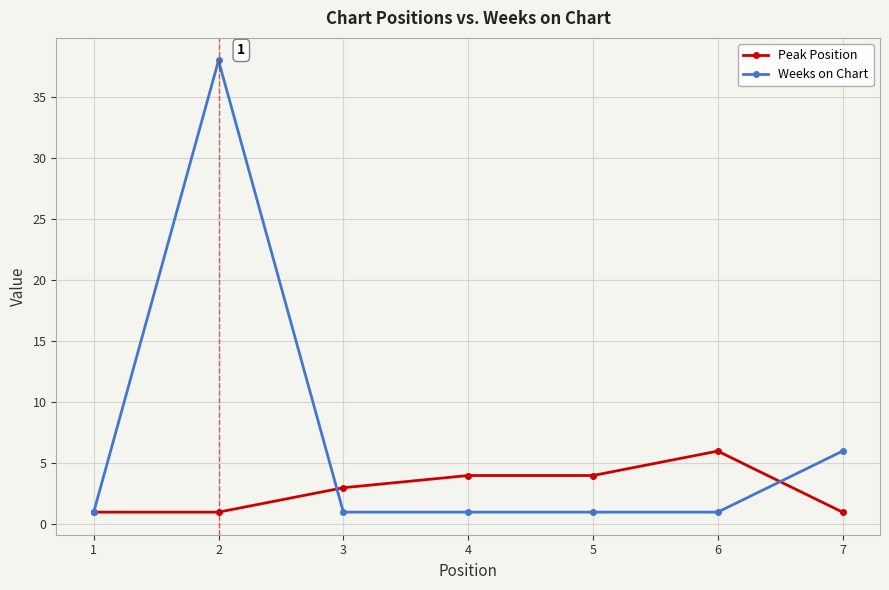

After their last crossing, which series has the higher values: Peak Position or Weeks on Chart?

Weeks on Chart